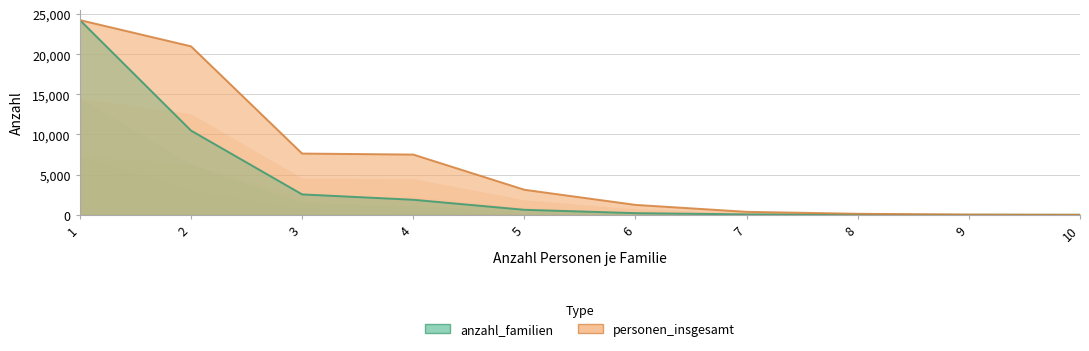

True or false: anzahl_familien and personen_insgesamt intersect in this chart.

False